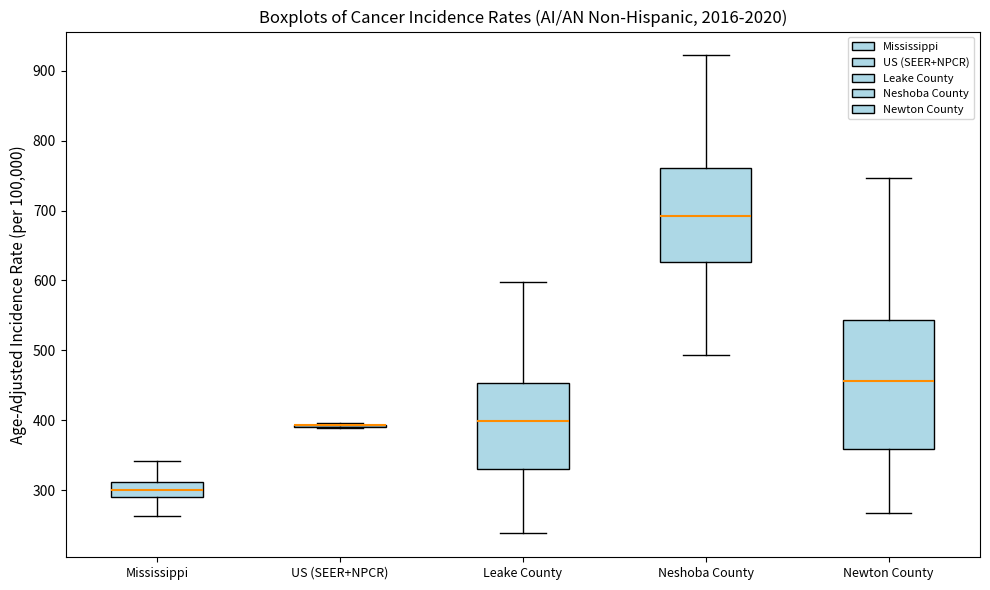

Which box is the tallest, from its lower edge to its upper edge?

Newton County